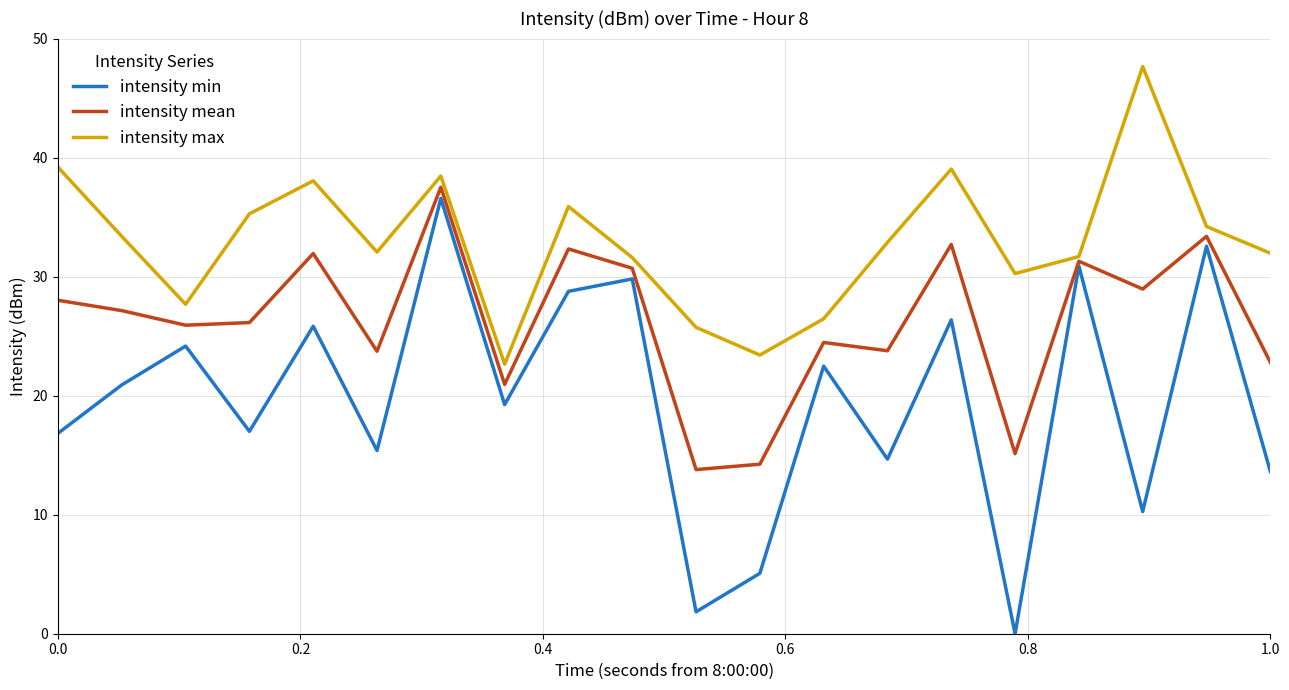

What is the highest value of the intensity max series?

47.7